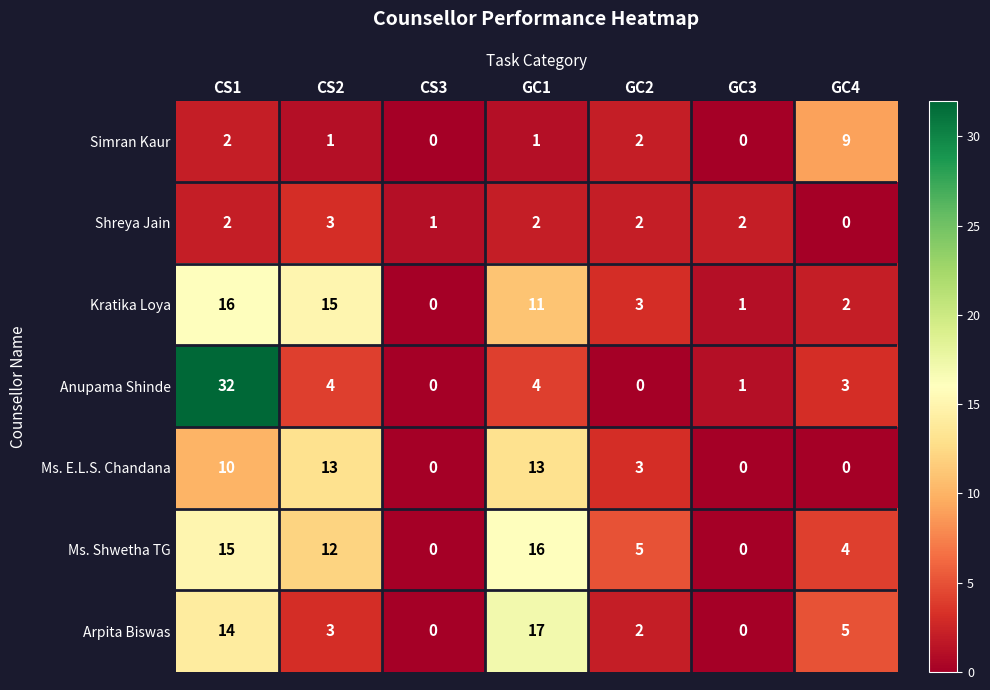

At which label does Kratika Loya reach its minimum?

CS3